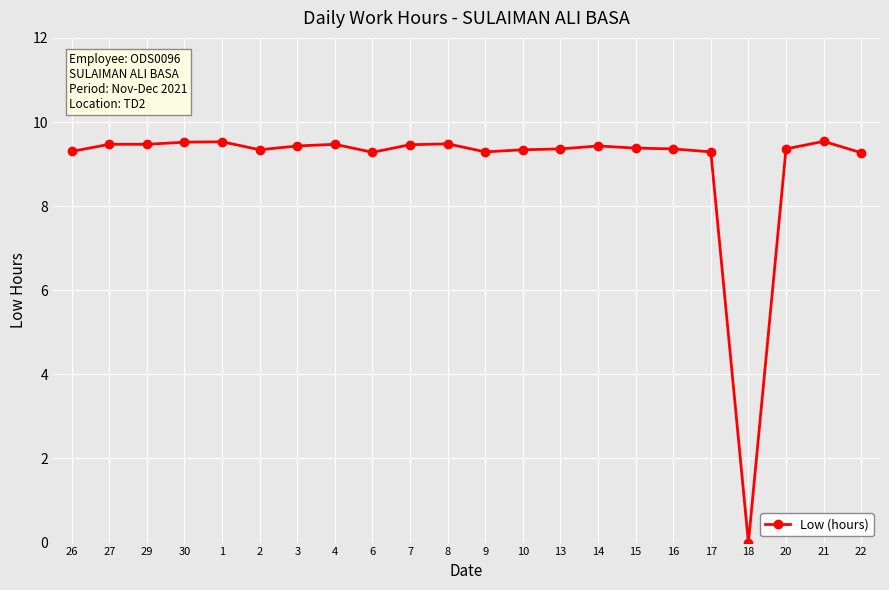

How many data points are less than 9?

1